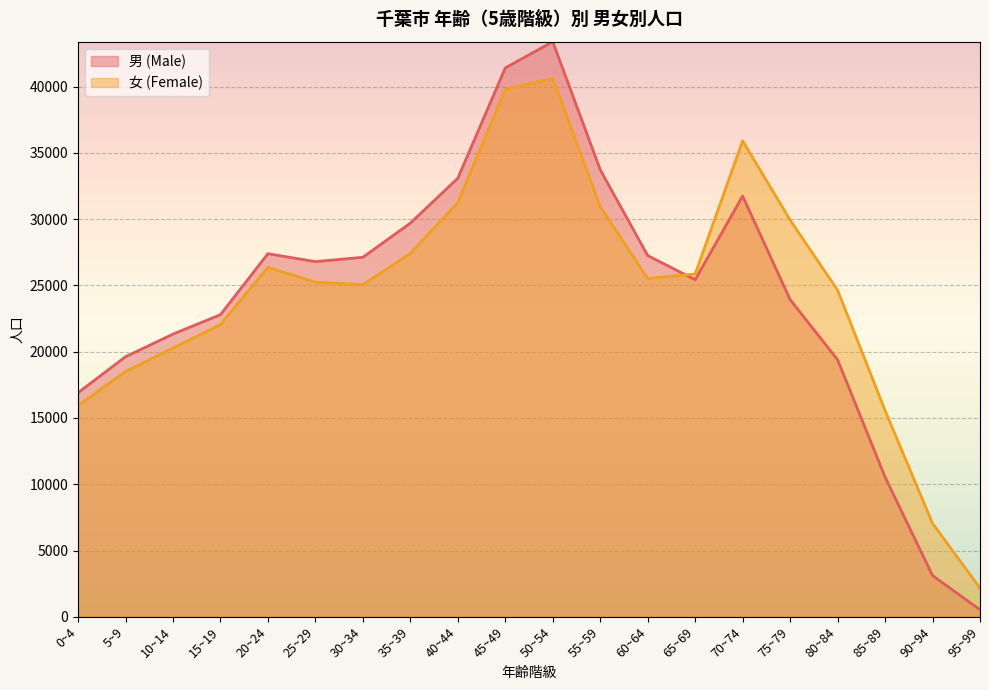

In 男 (Male), how many points are lower than both neighbors (excluding endpoints)?

2